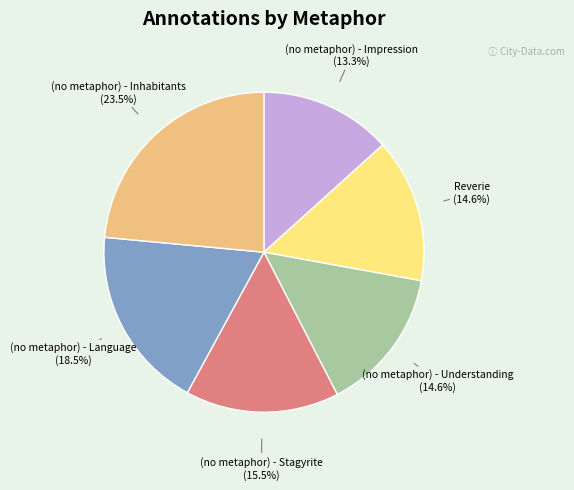

Count the number of slices in the pie.

6